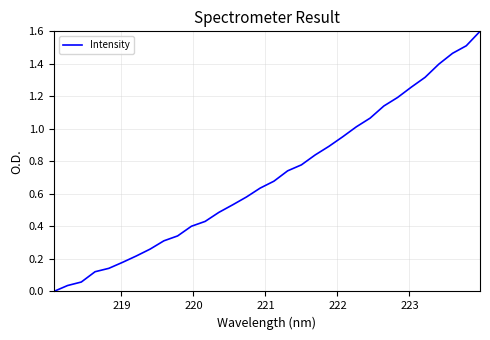

How many lines are shown in the chart?

1